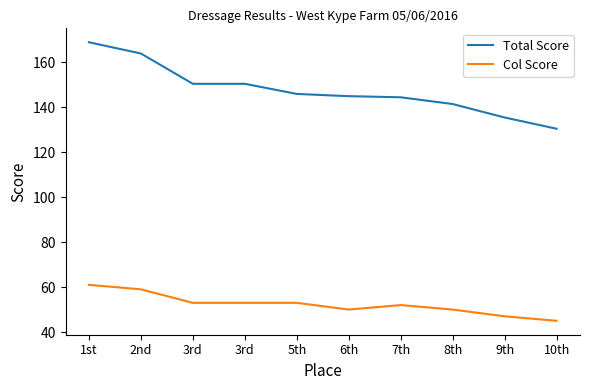

True or false: Total Score has more than 2 points higher than both neighbors.

False